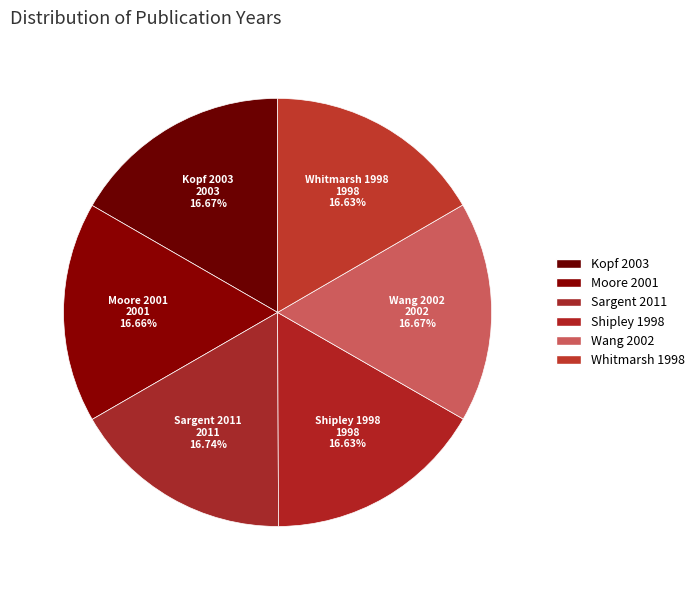

Does any single category account for the majority?

No